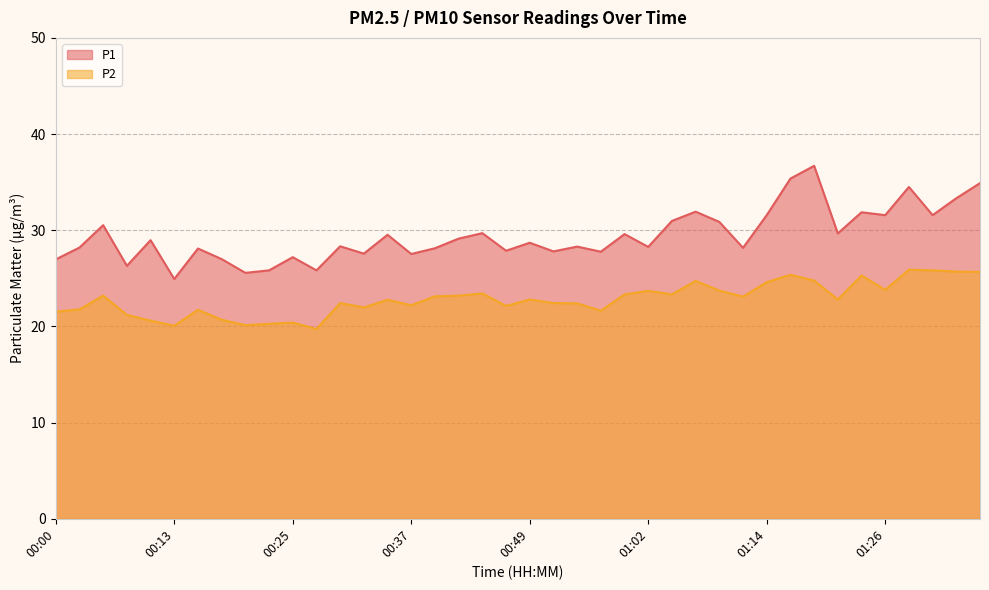

What is the sum of the P2 values at 00:10 and 00:27?

40.3